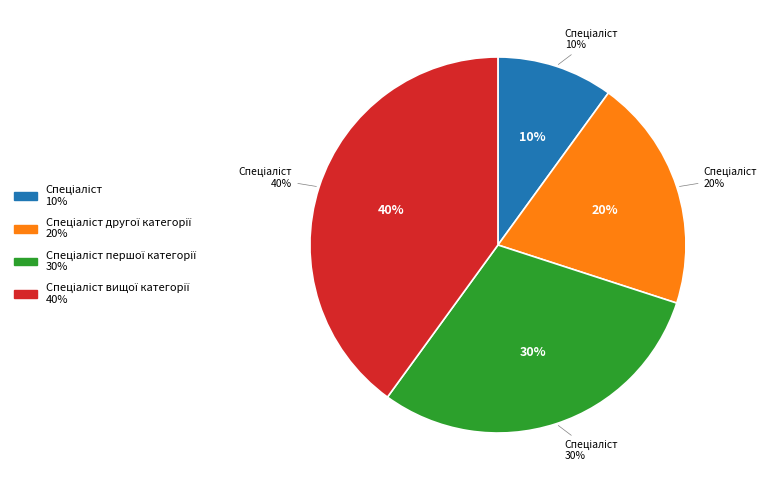

True or false: Спеціаліст першої категорії accounts for 20% of the total.

False